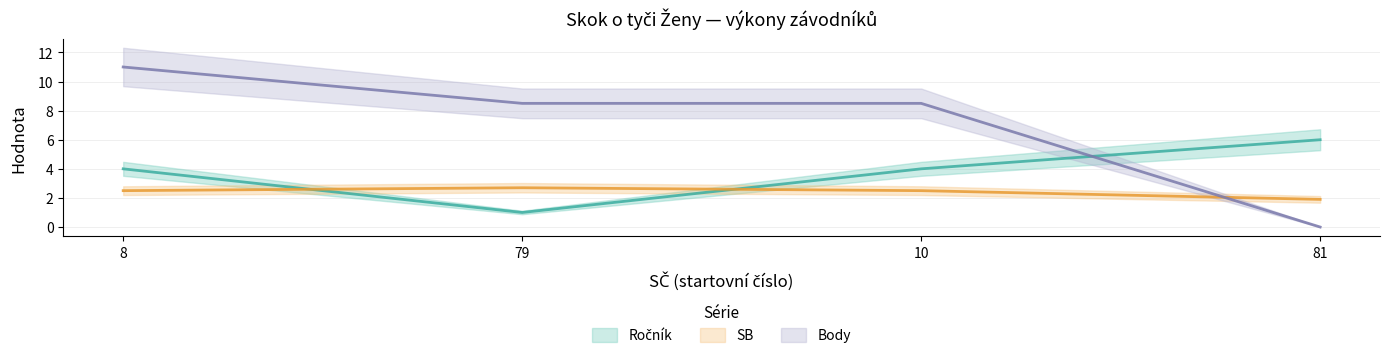

The value of SB at 81 is 1.9. True or false?

True